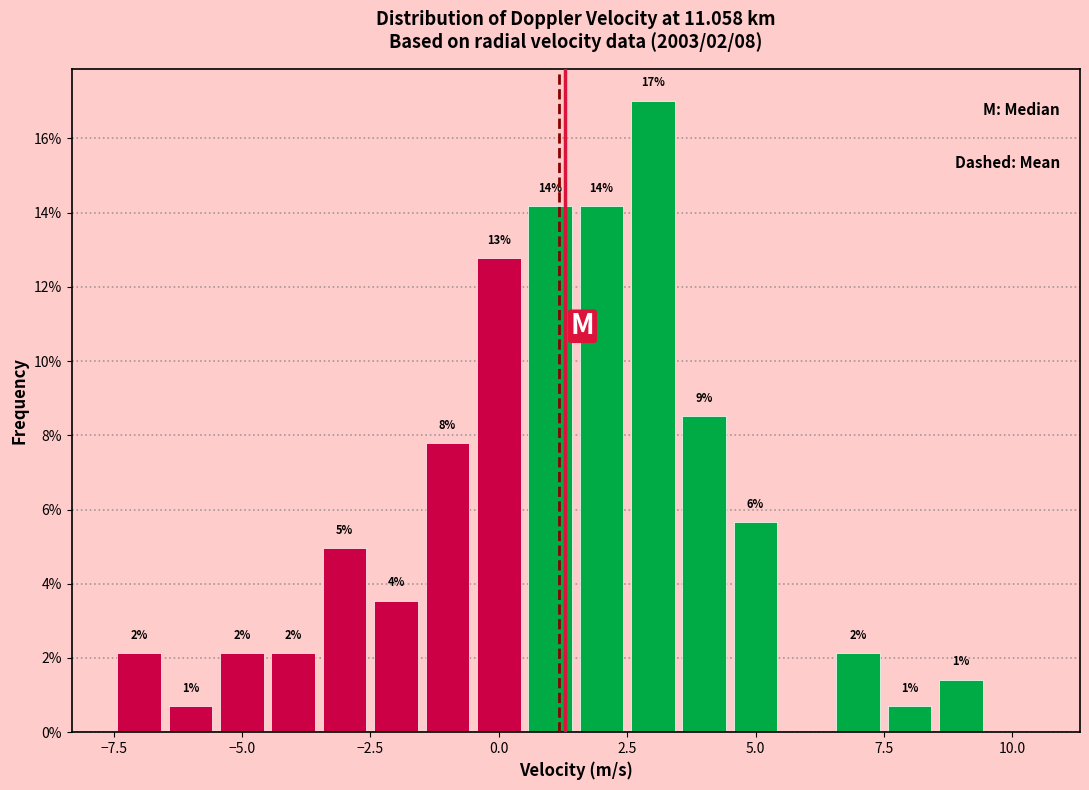

Around what value on the x-axis is the tallest bar? Give the approximate position of its centre, as read against the axis.

3.0